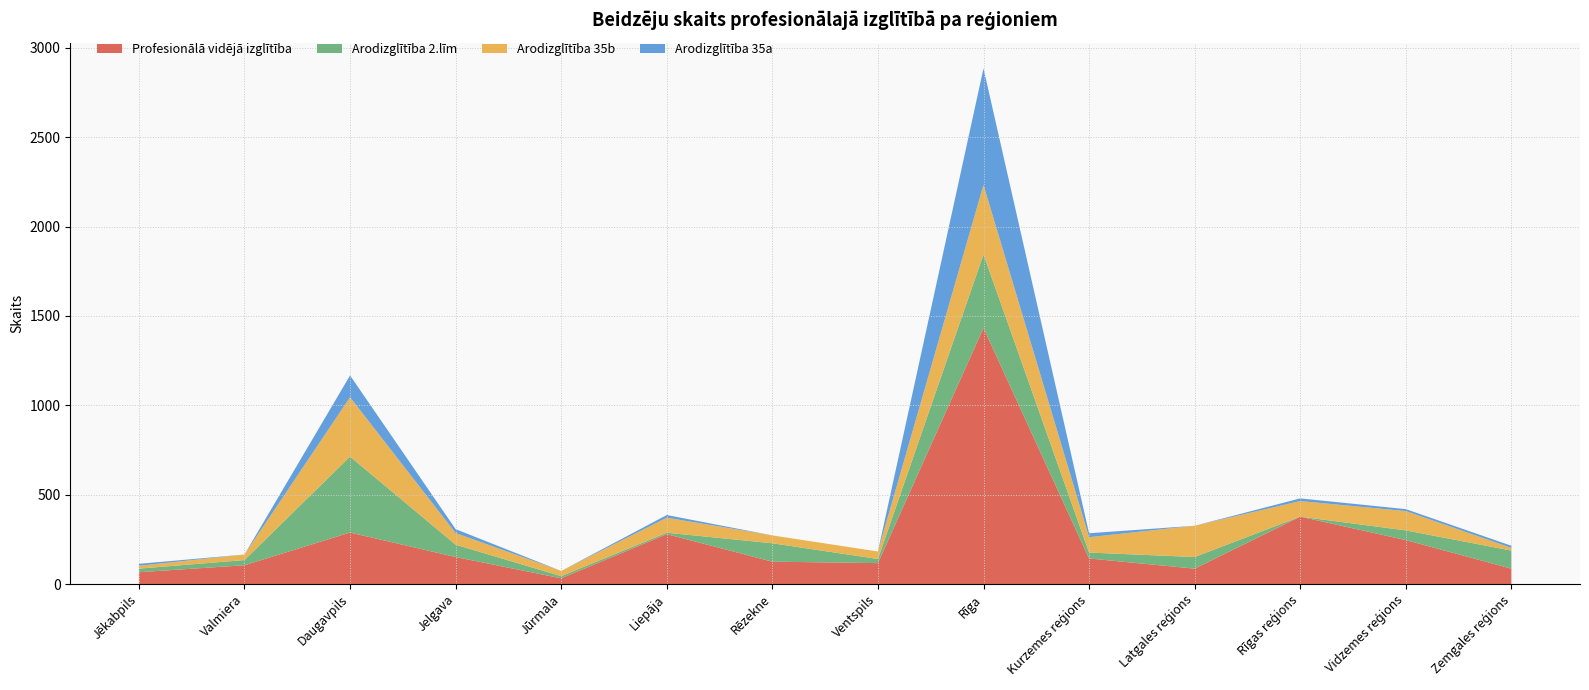

At which category is the sum across all series the highest?

Rīga